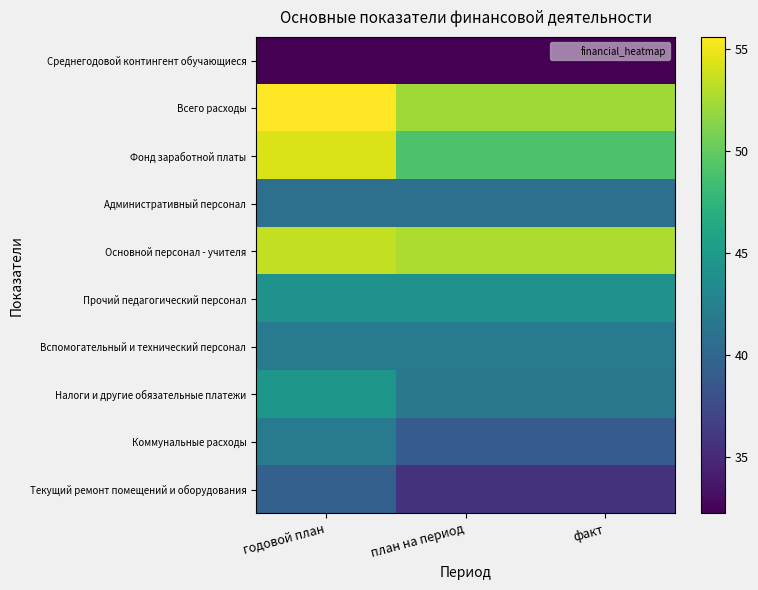

What is the spread (max minus min) of values at факт?

20.4